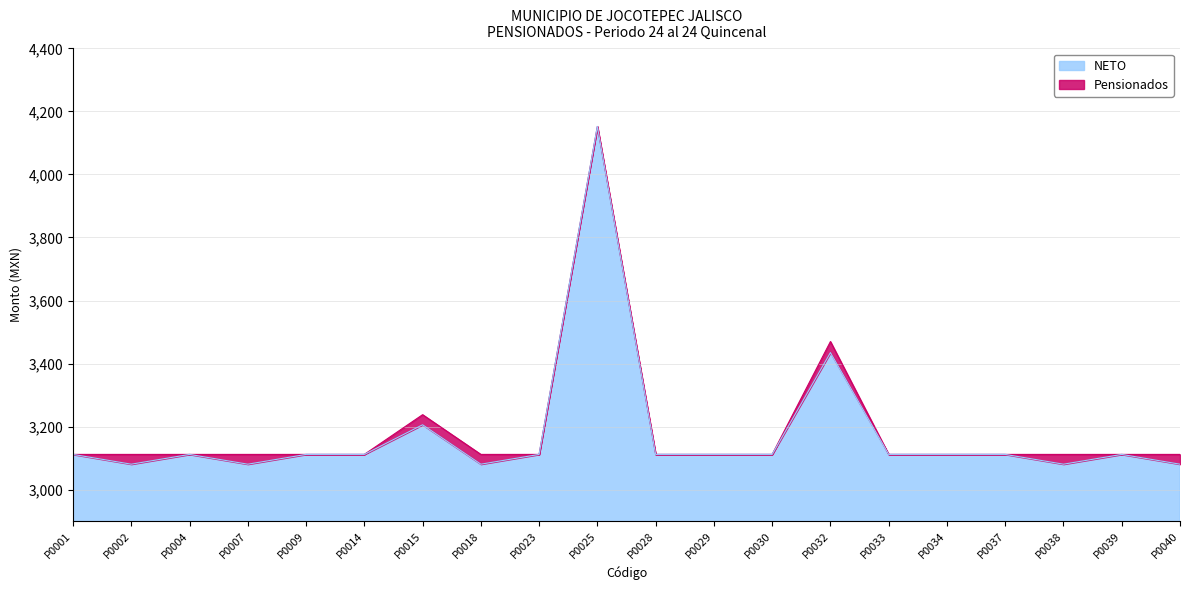

What is the value of the NETO point at the 4th from the left?

3081